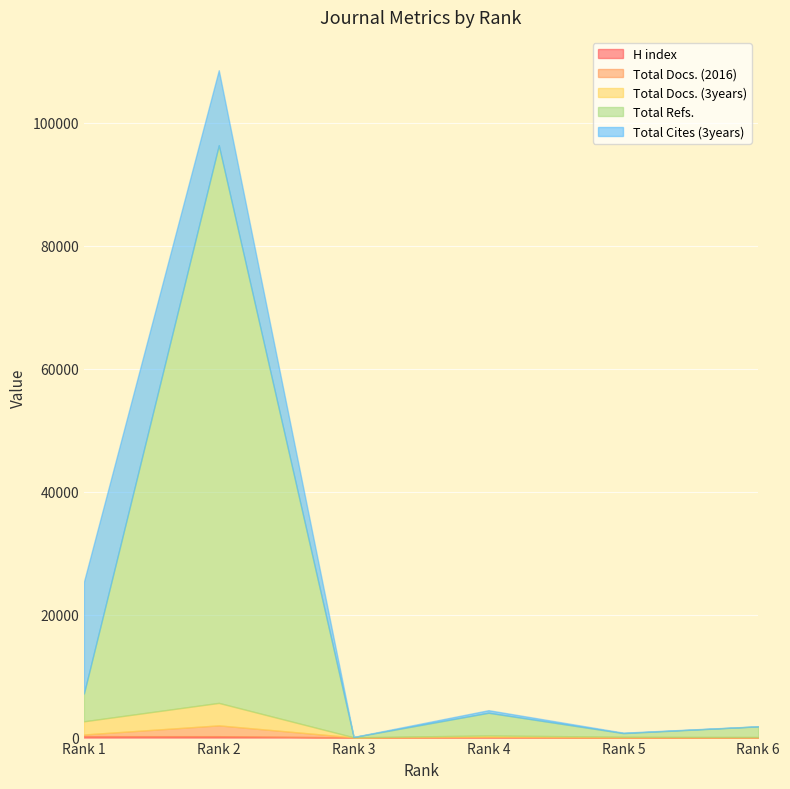

The value of Total Cites (3years) at Rank 6 is 24. True or false?

False